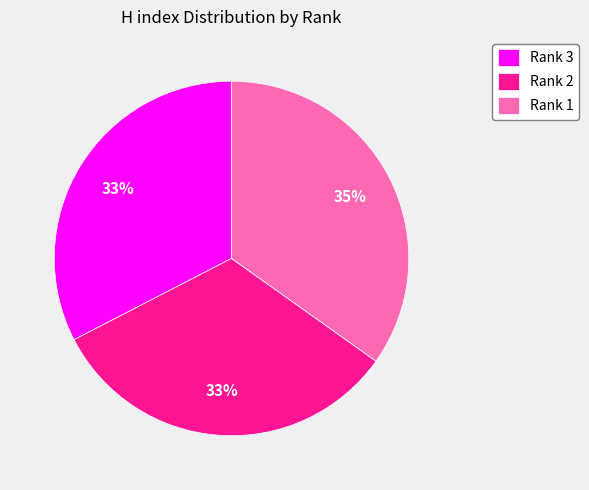

Is the sum of Rank 3 and Rank 2 greater than half?

Yes